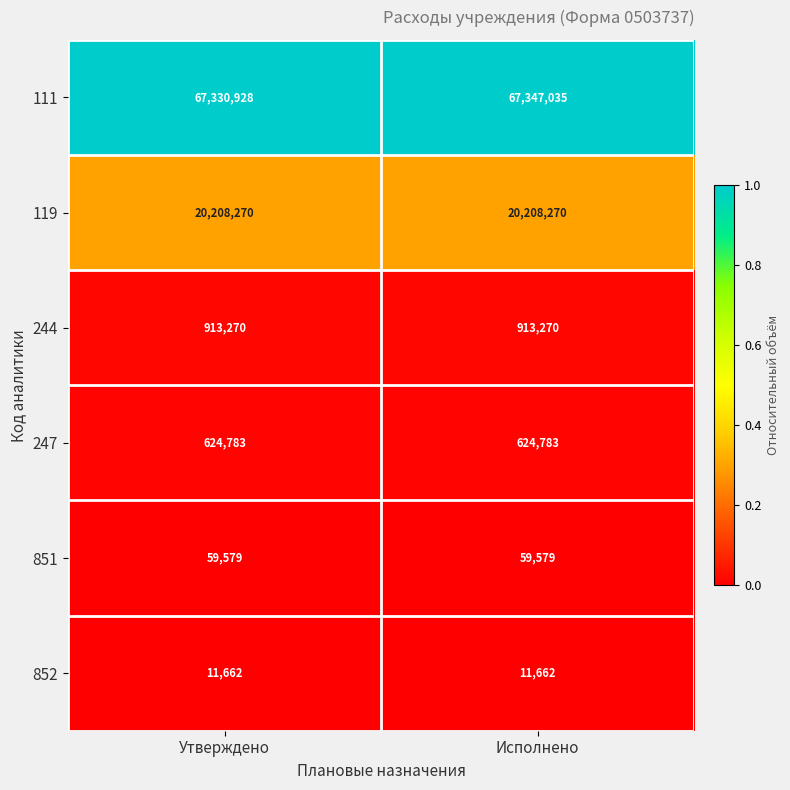

List the series in order of their peak value, highest first.

111, 119, 244, 247, 851, 852